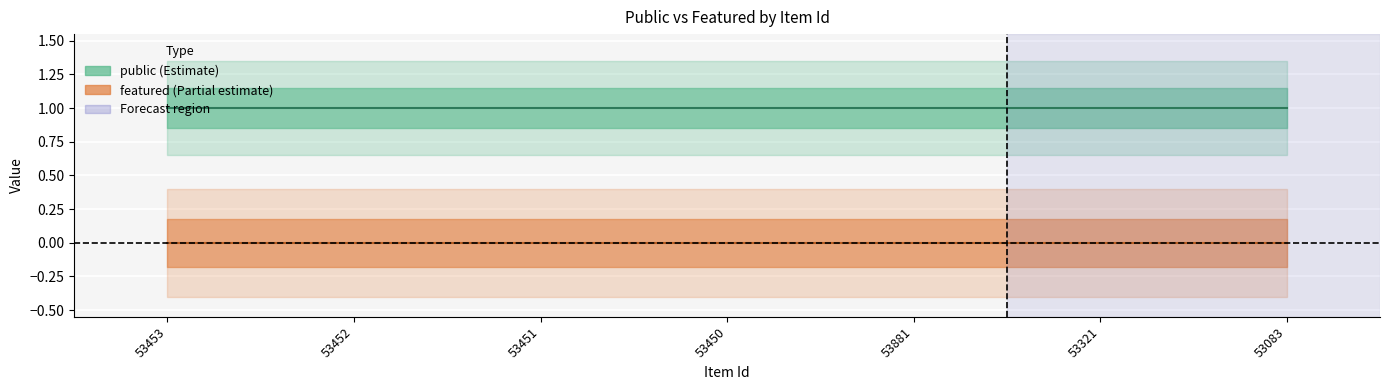

True or false: featured has more than 1 points higher than both neighbors.

False